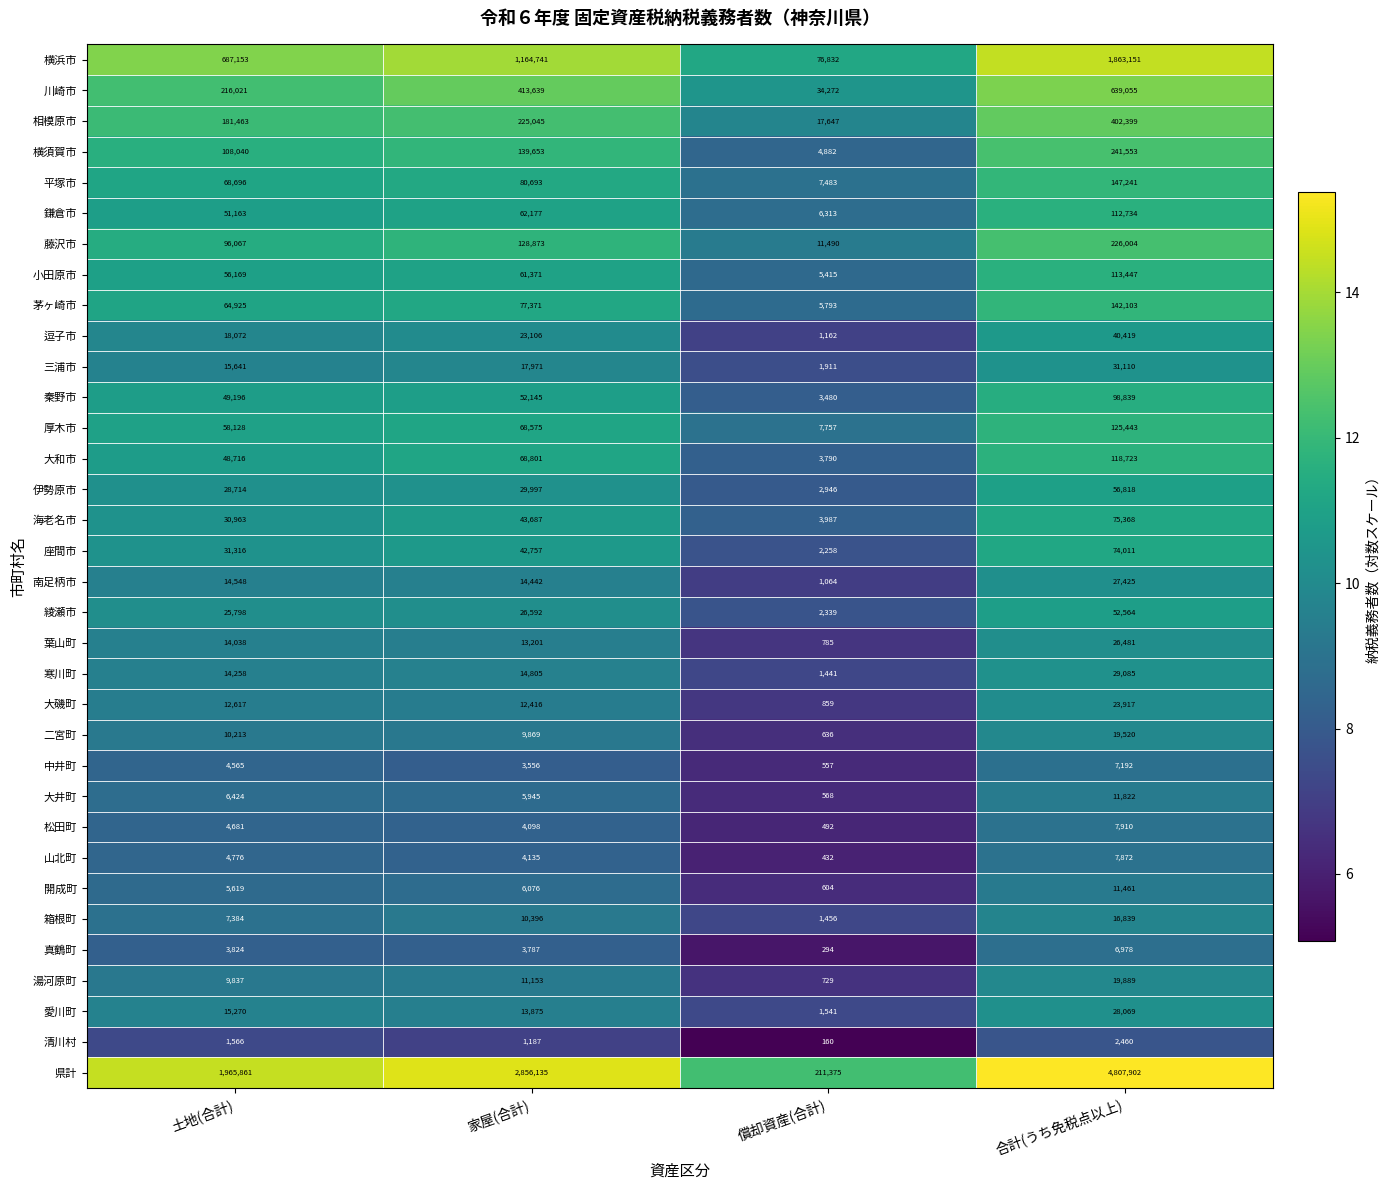

List the series in order of their peak value, highest first.

県計, 横浜市, 川崎市, 相模原市, 横須賀市, 藤沢市, 平塚市, 茅ヶ崎市, 厚木市, 大和市, 小田原市, 鎌倉市, 秦野市, 海老名市, 座間市, 伊勢原市, 綾瀬市, 逗子市, 三浦市, 寒川町, 愛川町, 南足柄市, 葉山町, 大磯町, 湯河原町, 二宮町, 箱根町, 大井町, 開成町, 松田町, 山北町, 中井町, 真鶴町, 清川村